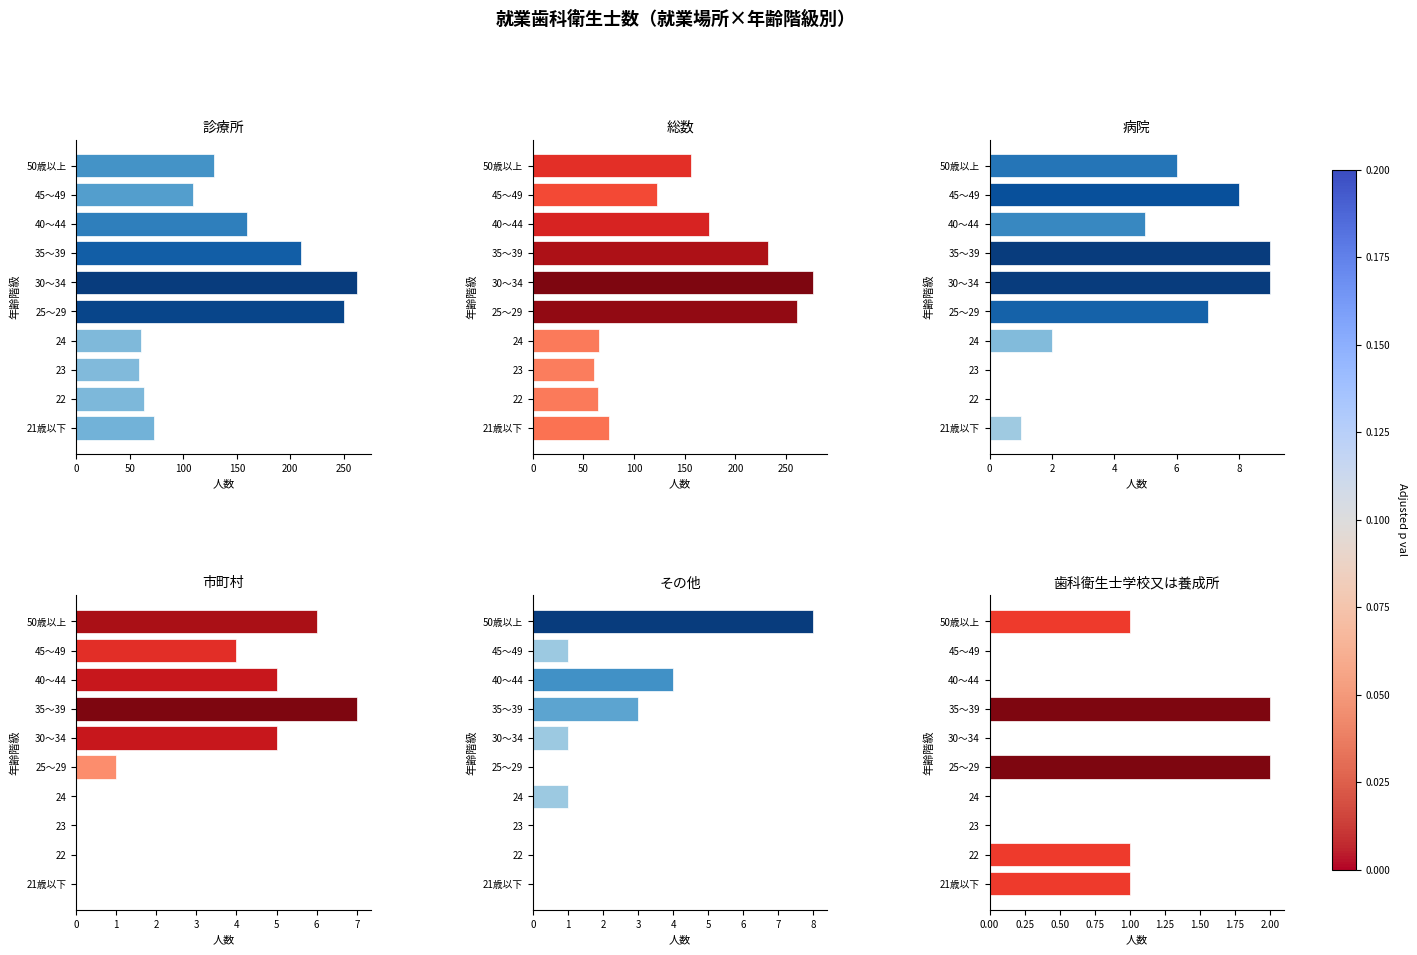

How many series are shown in this chart?

6